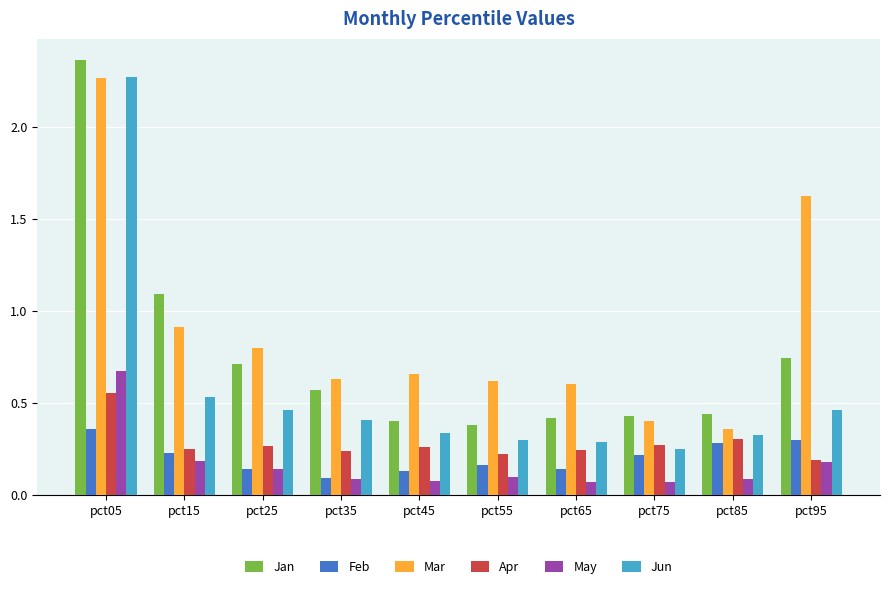

What are all the series names shown in the legend?

Jan, Feb, Mar, Apr, May, Jun